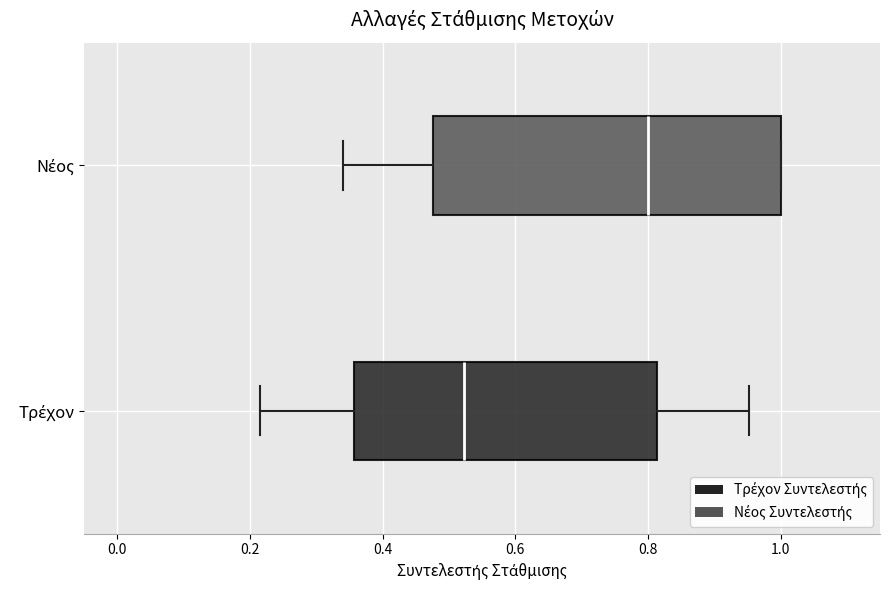

Which box has the furthest to the left median line?

Τρέχον